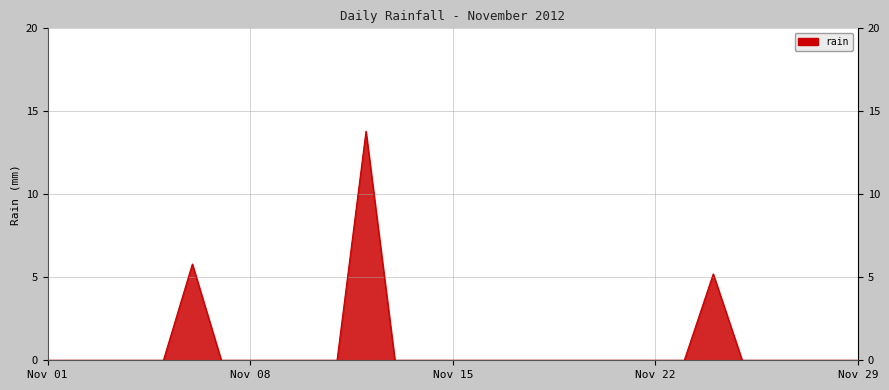

What is the difference between the maximum and minimum values?

13.8